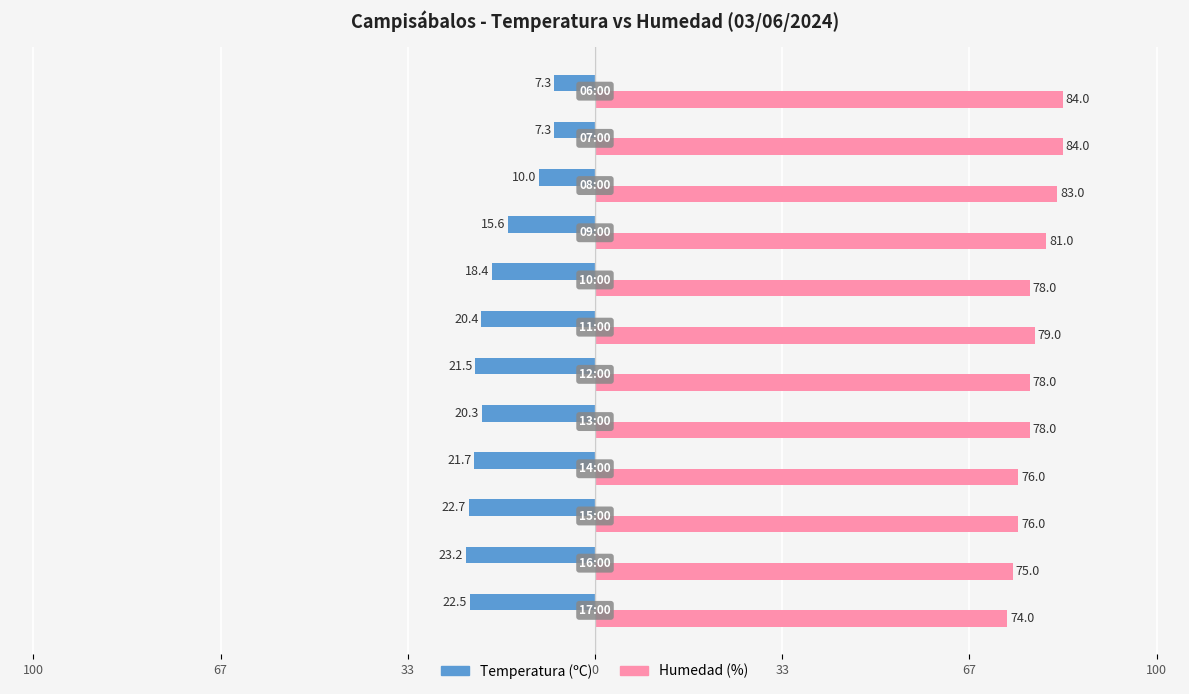

Which series has the widest spread of values?

Temperatura (ºC)